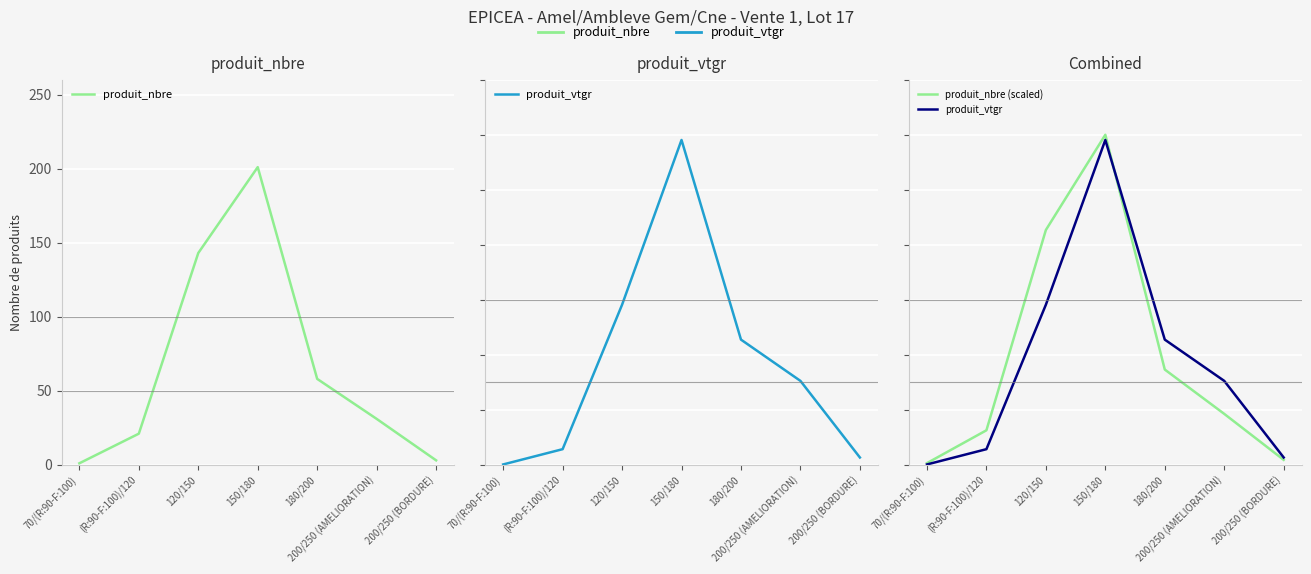

Reading right to left, extract all data points from this chart.

produit_nbre: 200/250 (BORDURE)=3.0	200/250 (AMELIORATION)=31.0	180/200=58.0	150/180=201.0	120/150=143.0	(R:90-F:100)/120=21.0	70/(R:90-F:100)=1.0
produit_vtgr: 200/250 (BORDURE)=13.2	200/250 (AMELIORATION)=152.5	180/200=227.6	150/180=590.6	120/150=291.0	(R:90-F:100)/120=28.4	70/(R:90-F:100)=0.6
produit_nbre (scaled): 200/250 (BORDURE)=9.0	200/250 (AMELIORATION)=92.5	180/200=173.1	150/180=600.0	120/150=426.9	(R:90-F:100)/120=62.7	70/(R:90-F:100)=3.0